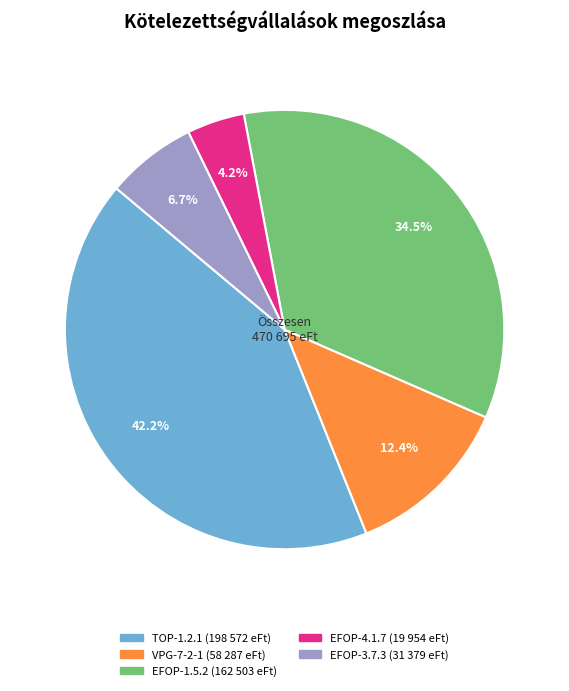

Rank the categories by value from highest to lowest.

TOP-1.2.1 (198 572 eFt), EFOP-1.5.2 (162 503 eFt), VPG-7-2-1 (58 287 eFt), EFOP-3.7.3 (31 379 eFt), EFOP-4.1.7 (19 954 eFt)